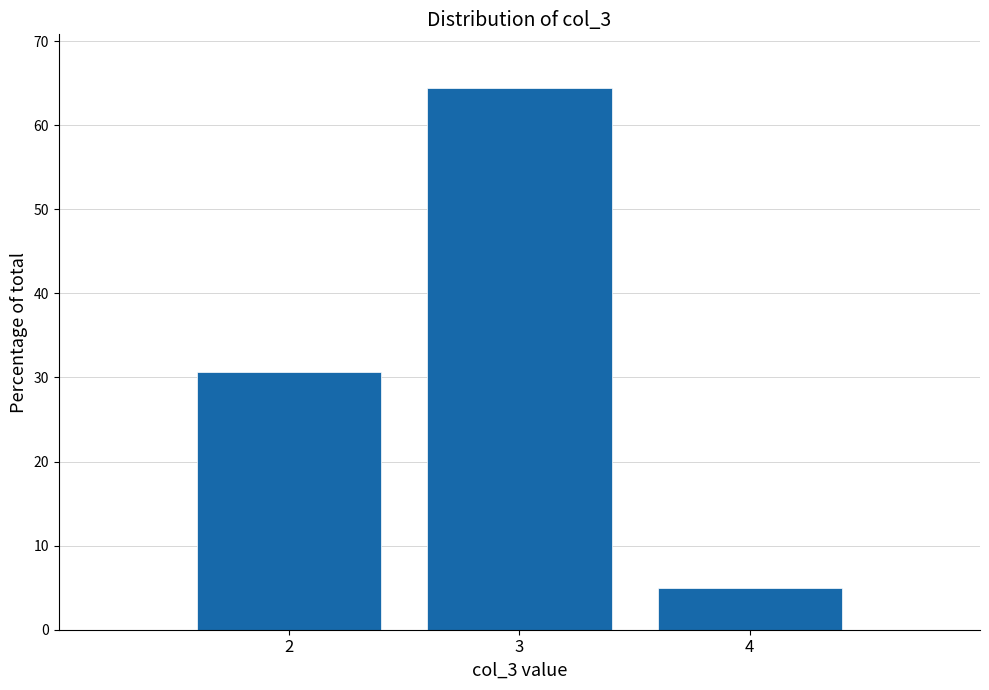

Reading left to right, what are all the values shown in this chart?

30.6	64.4	5.0